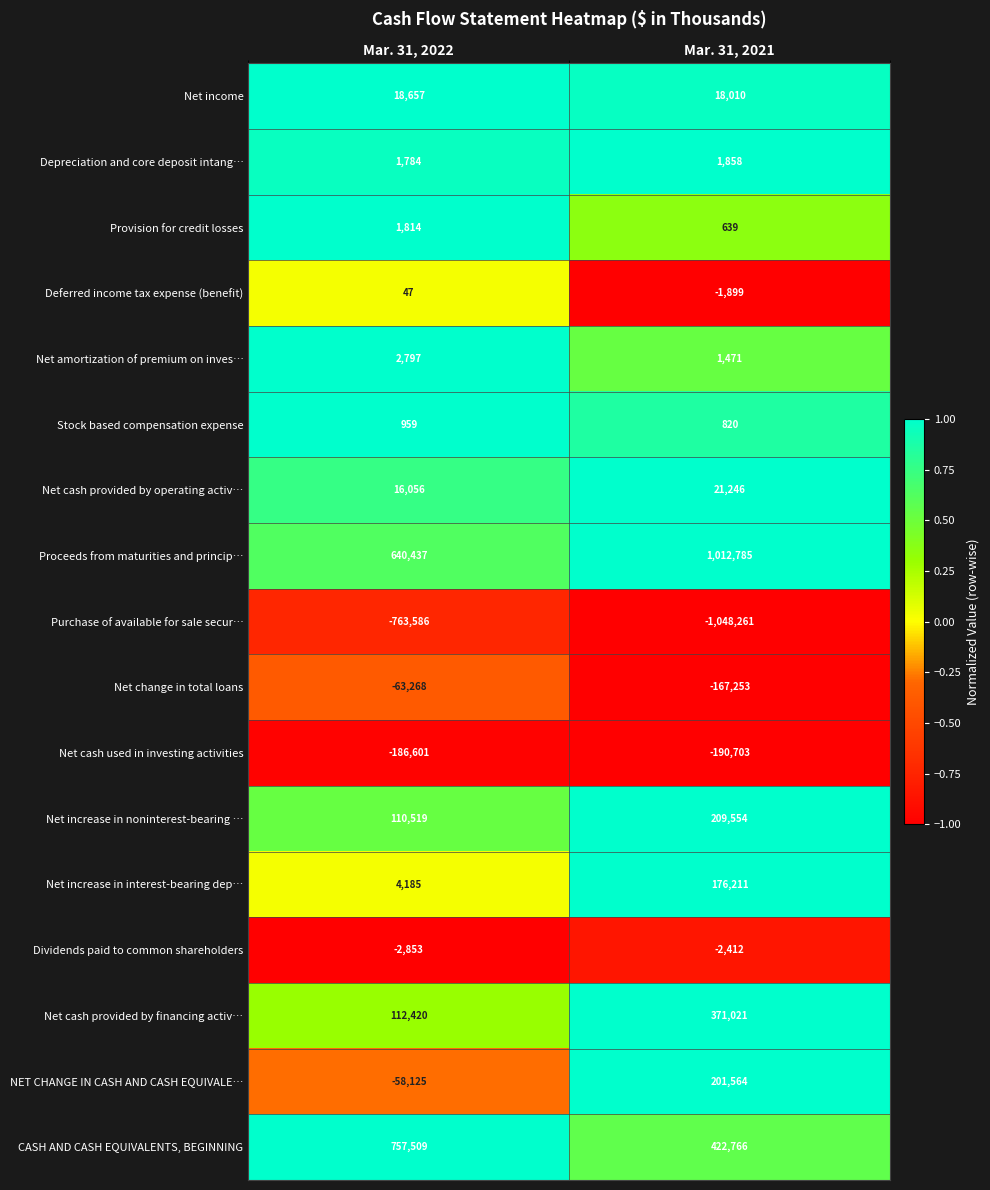

What is the difference between the Net amortization of premium on inves… values at Mar. 31, 2022 and Mar. 31, 2021?

1326